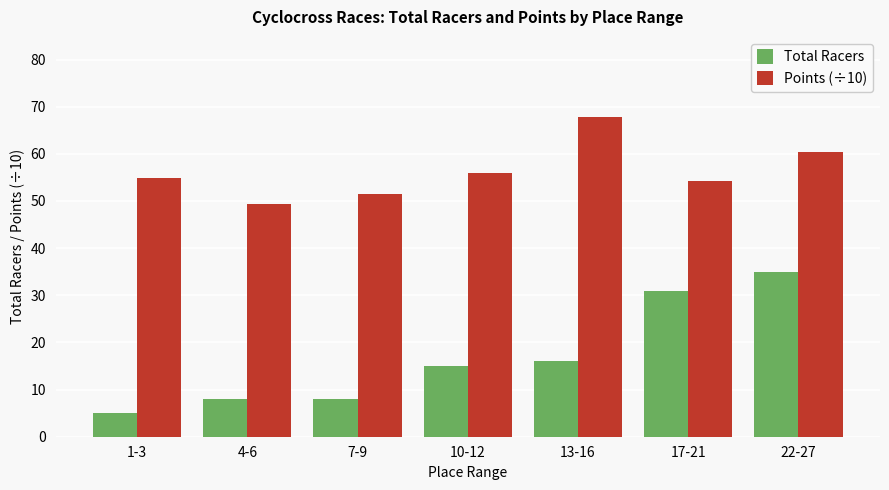

What is the lowest value of the Total Racers series?

5.0